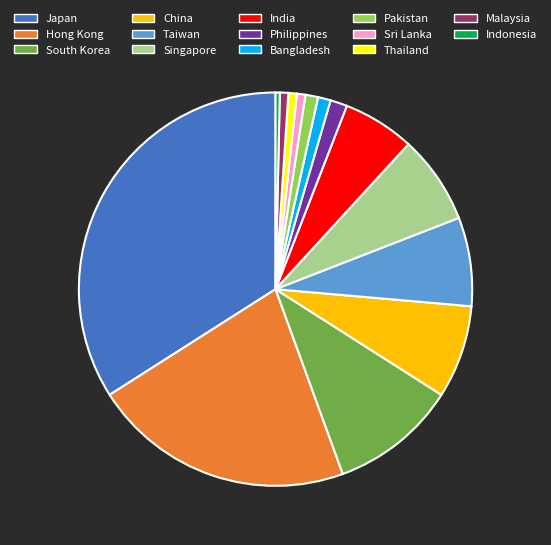

Count the number of slices in the pie.

14